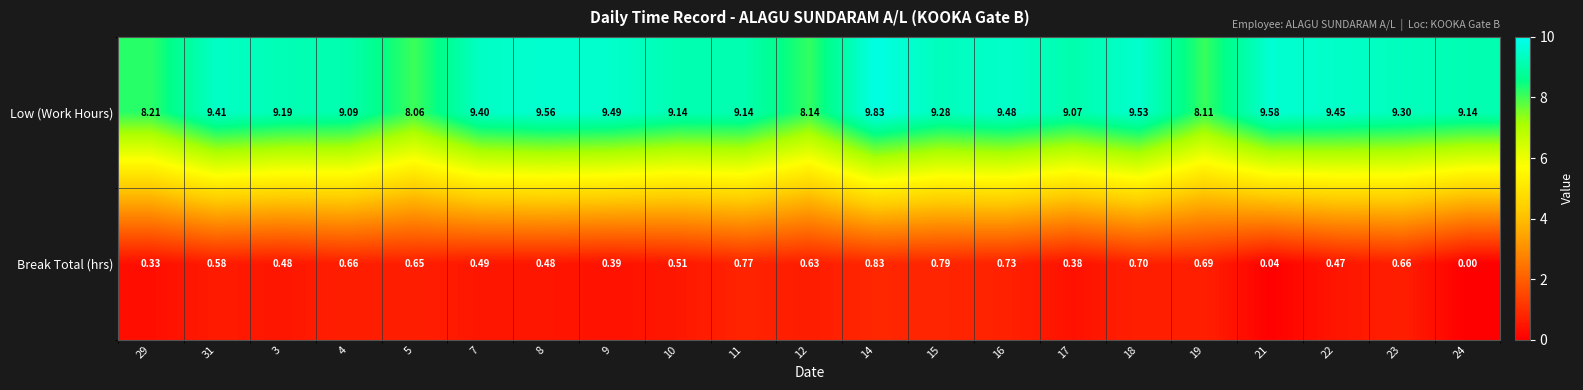

List the series in order of their peak value, highest first.

Low (Work Hours), Break Total (hrs)